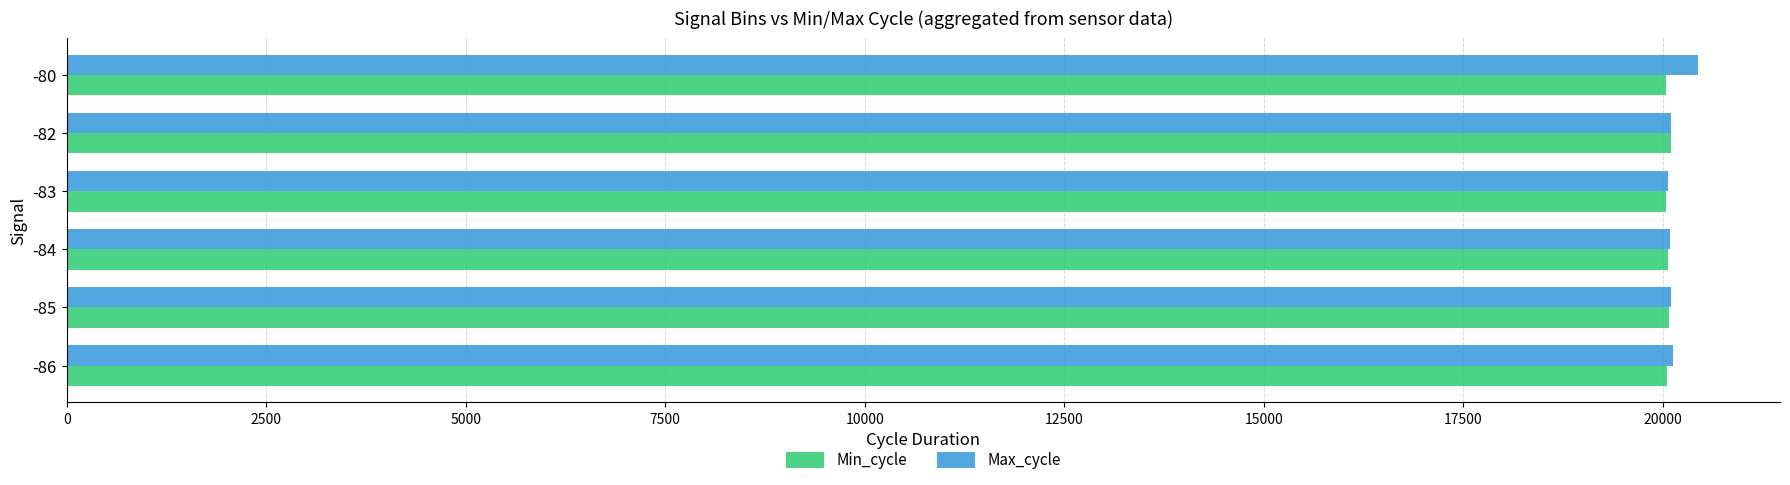

List the series in order of their peak value, highest first.

Max_cycle, Min_cycle